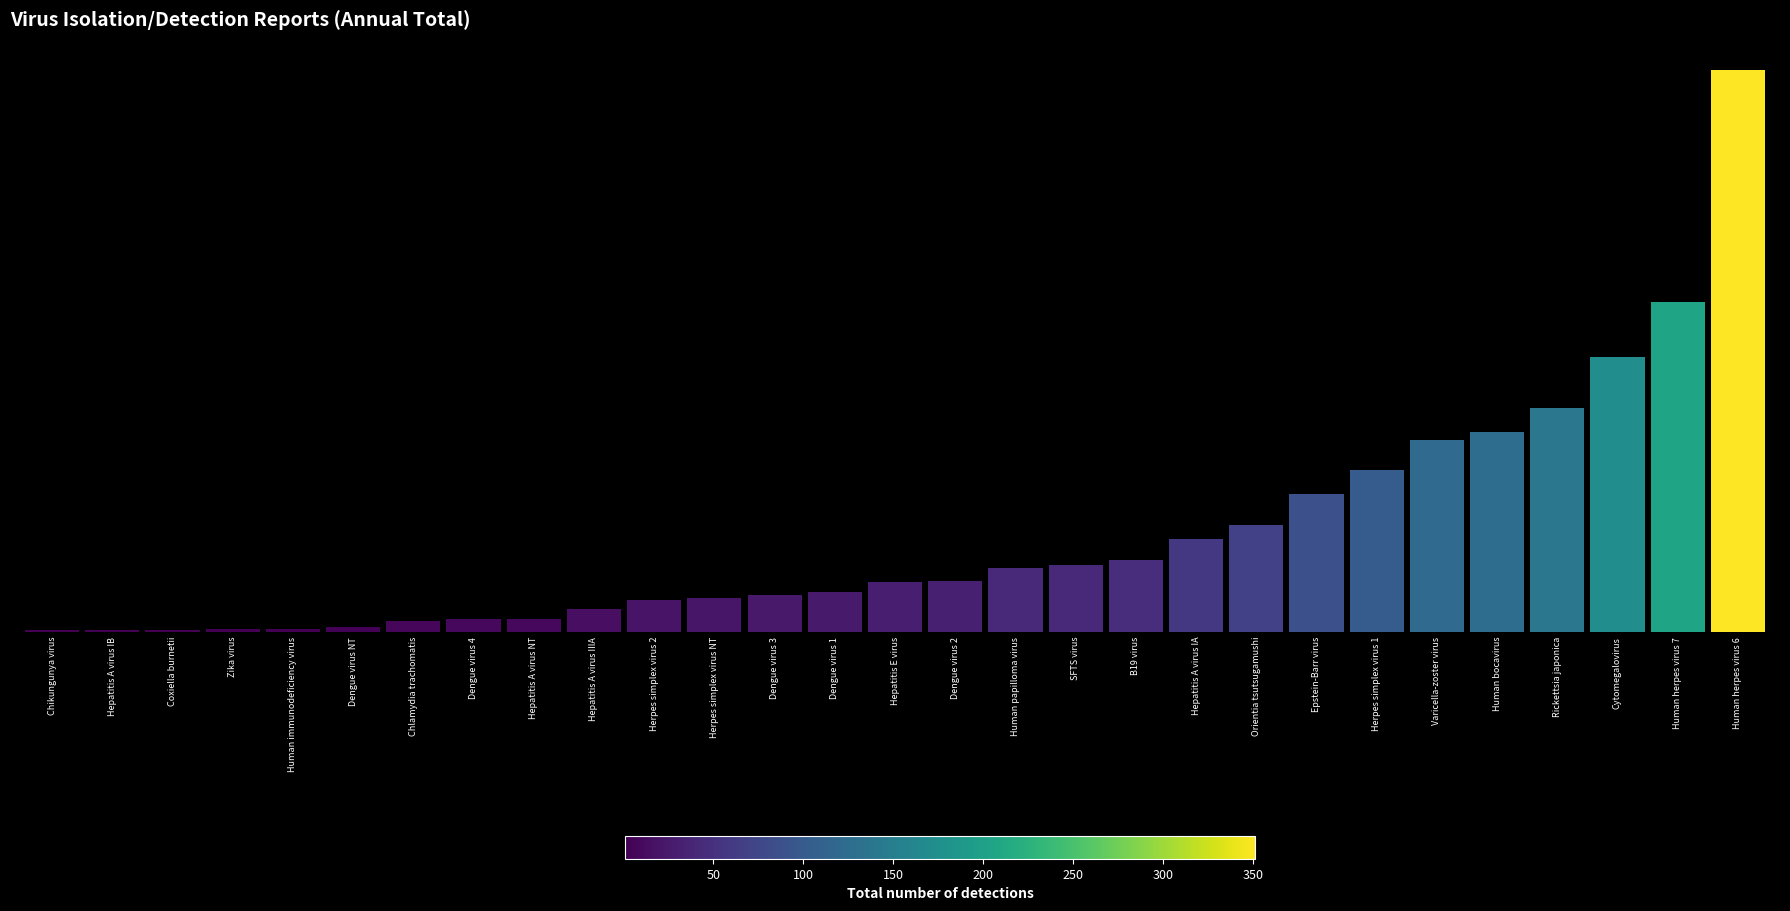

What is the value of the 25th bar from the left?

125